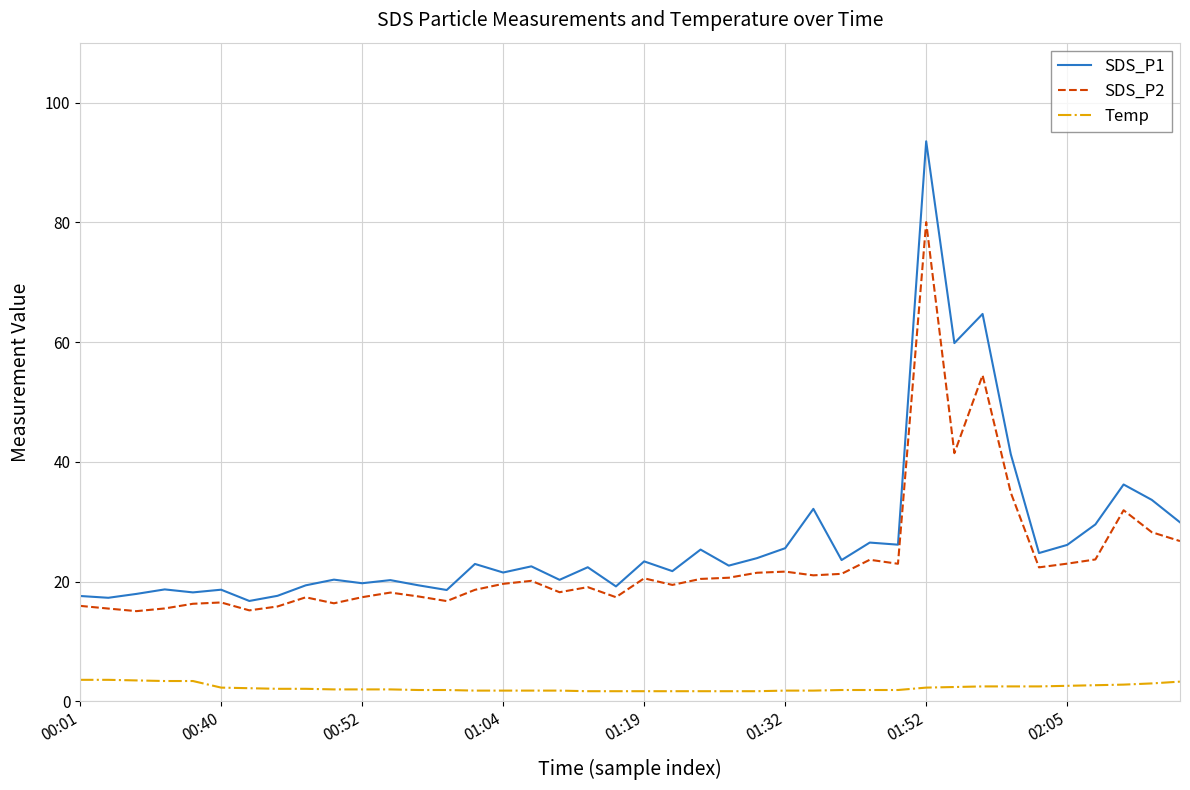

True or false: SDS_P2 and Temp cross at least once.

False